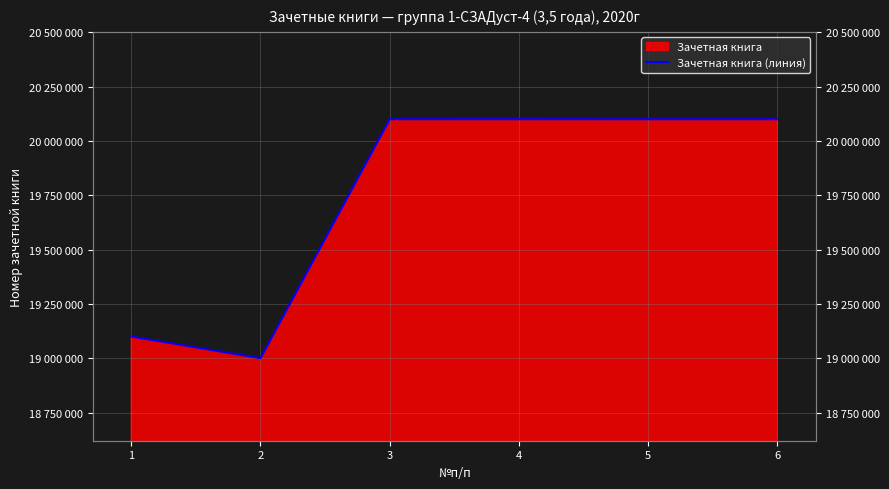

Does the chart have visible grid lines?

Yes